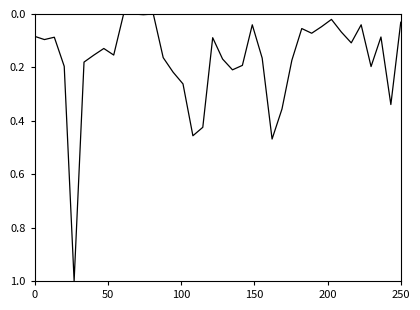

Does the chart have visible grid lines?

No